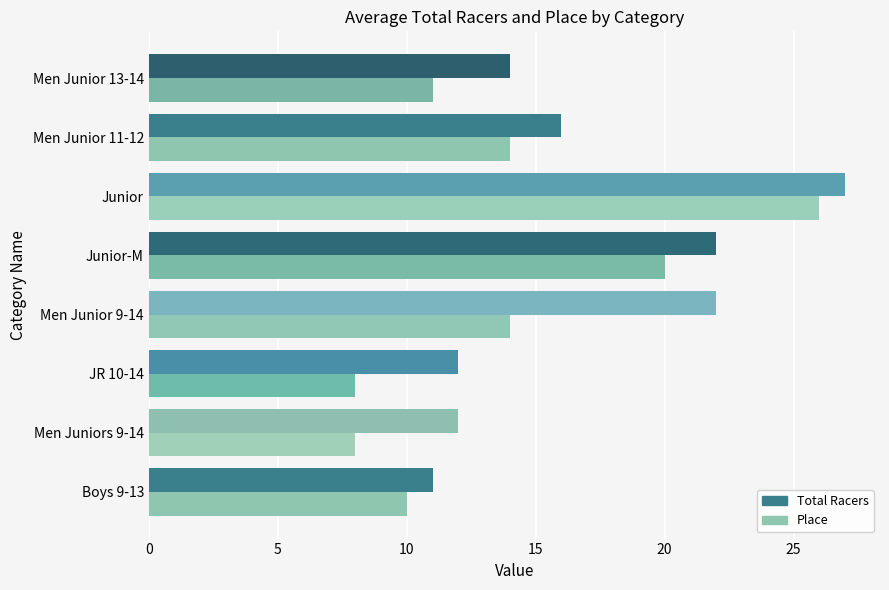

Which series has the widest spread of values?

Place